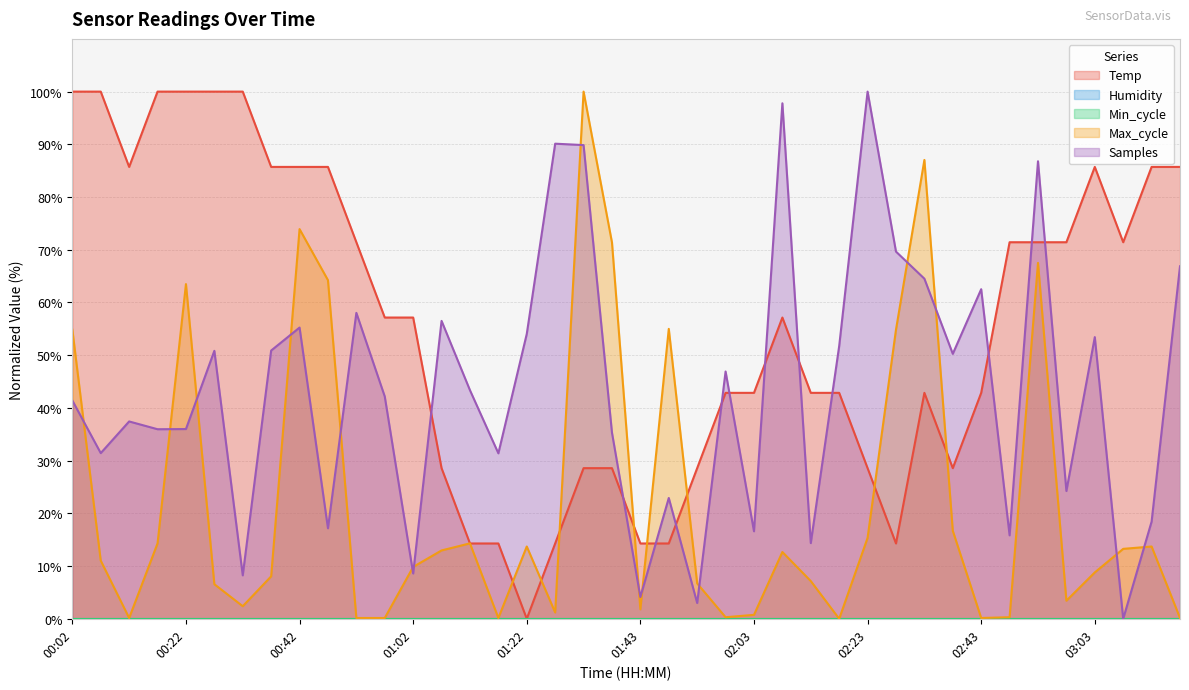

What is the difference between the highest and lowest values at 02:23?

84.6